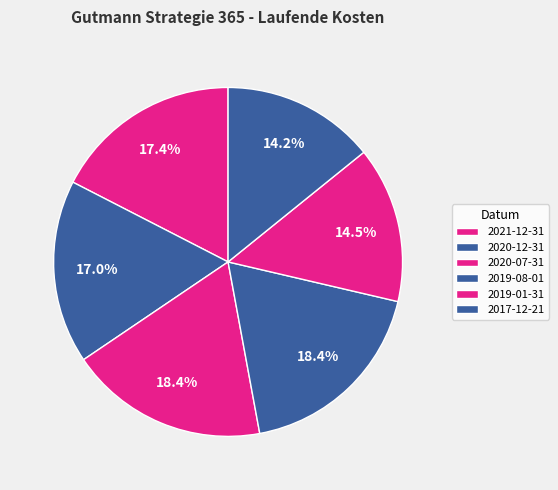

The 2019-01-31 slice represents 28% of the pie. True or false?

False